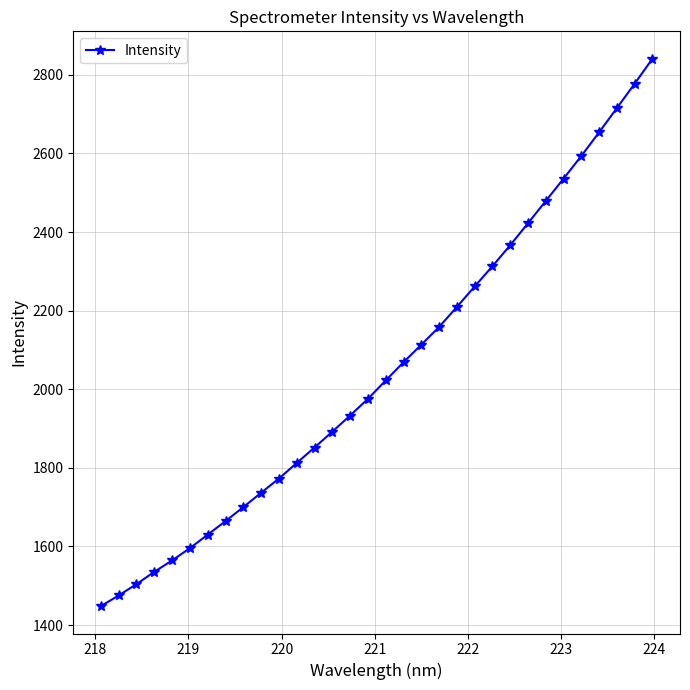

How many lines are shown in the chart?

1